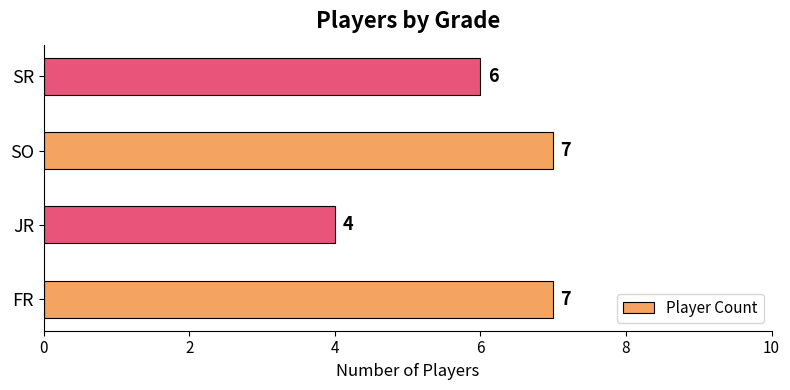

At which category does the chart reach its minimum across all series?

JR